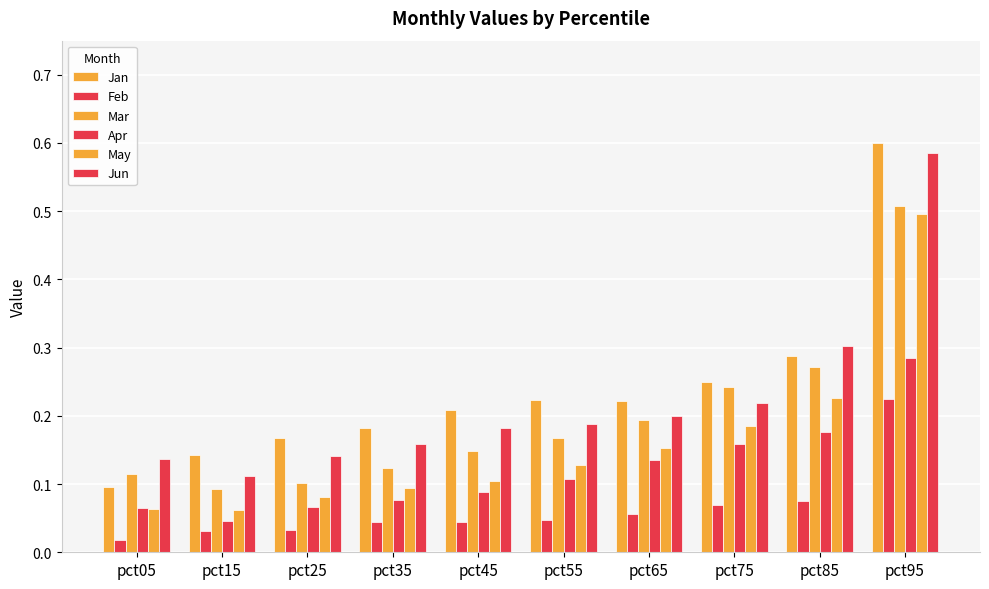

Rank the series at pct05 from lowest to highest value.

Feb, May, Apr, Jan, Mar, Jun